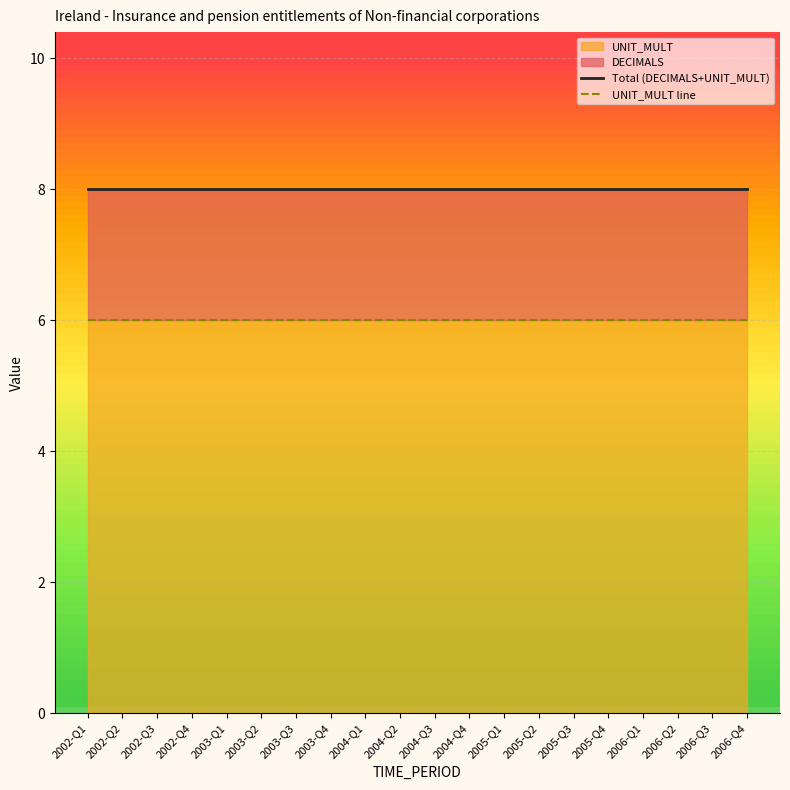

The UNIT_MULT line series shows 4 at 2005-Q3. True or false?

False